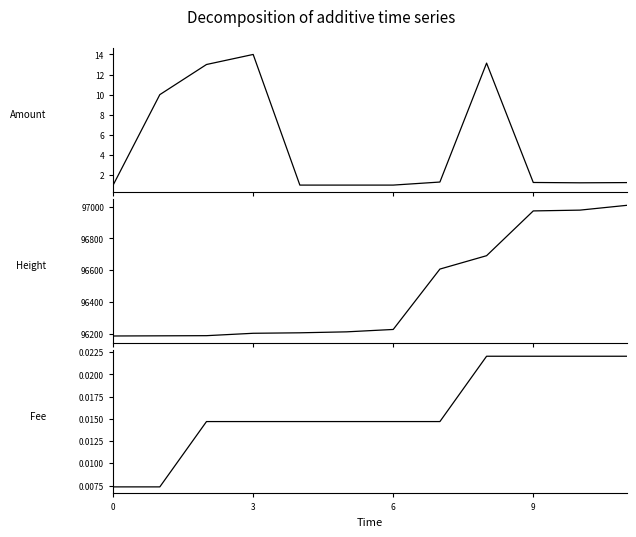

What is the label of the 12th point from the left?

11